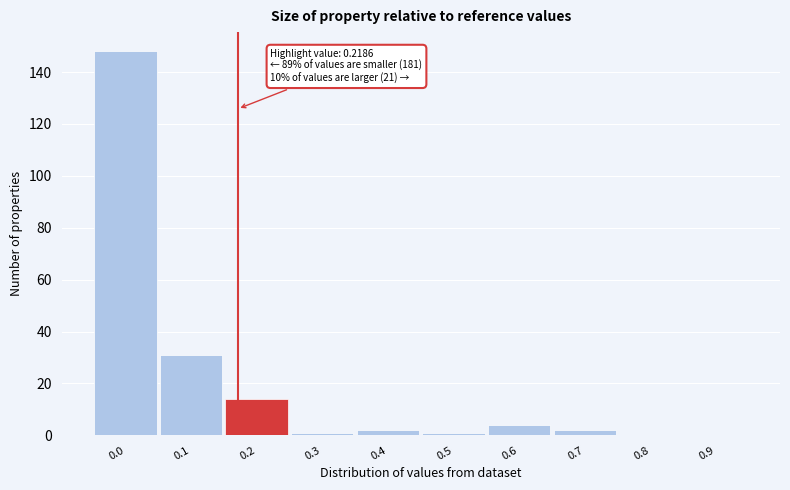

Reading left to right, what are all the values shown in this chart?

0.0=148	0.1=31	0.2=14	0.3=1	0.4=2	0.5=1	0.6=4	0.7=2	0.8=0	0.9=0